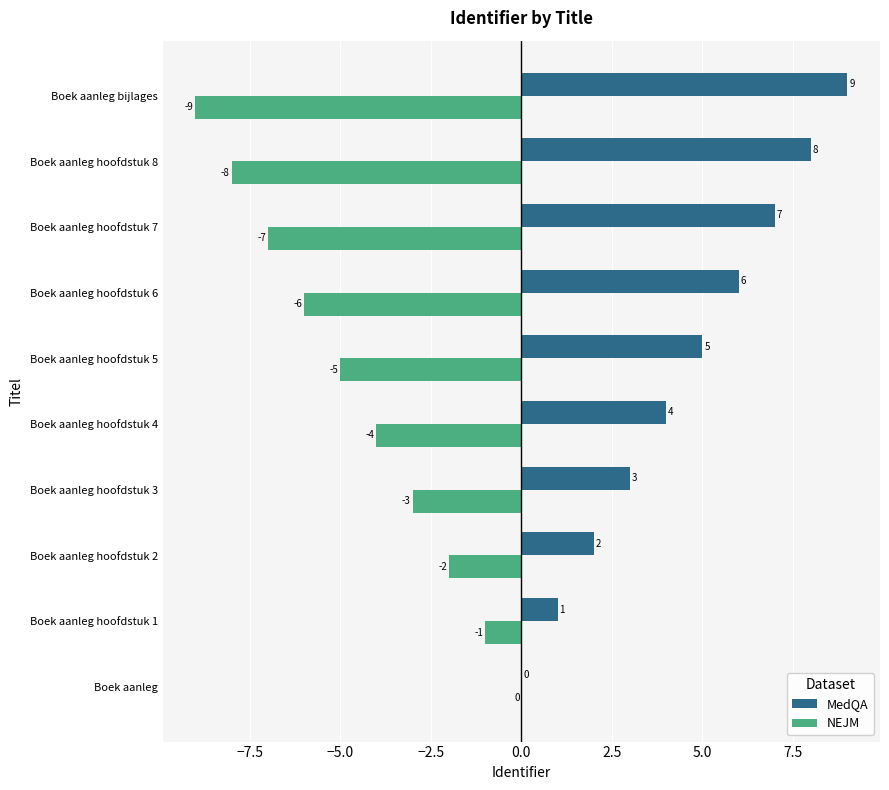

Is it true that NEJM equals -6 at Boek aanleg hoofdstuk 6?

True